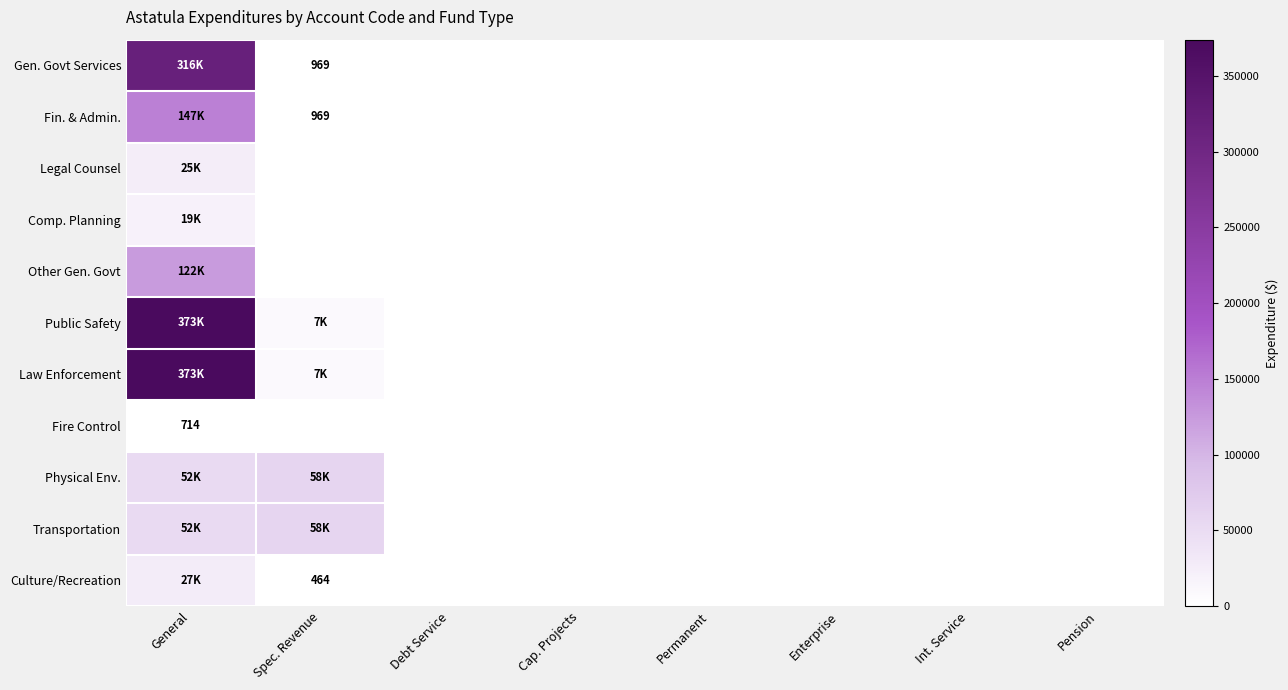

Is it true that Fin. & Admin. equals 1618 at Spec. Revenue?

False